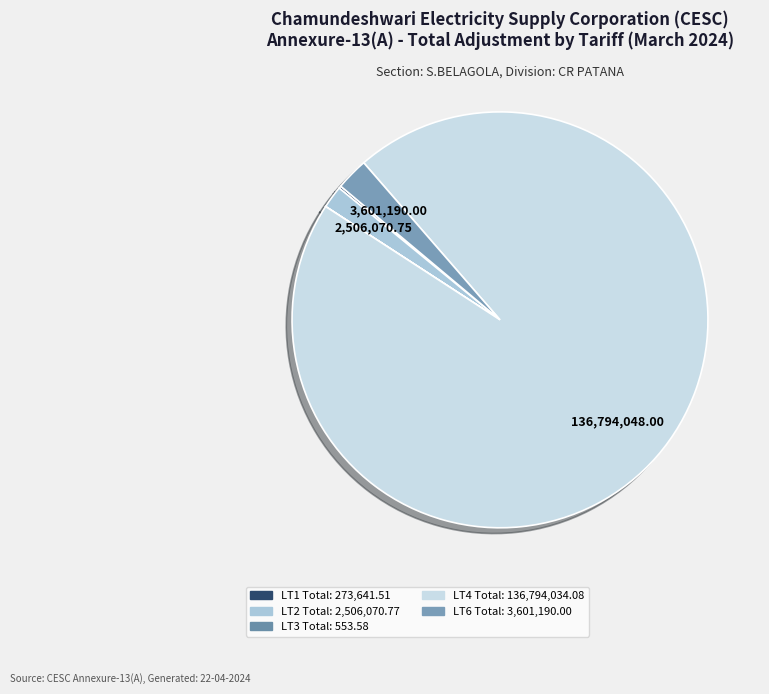

What is the ratio of the value at LT2 Total to the value at LT1 Total?

9.2